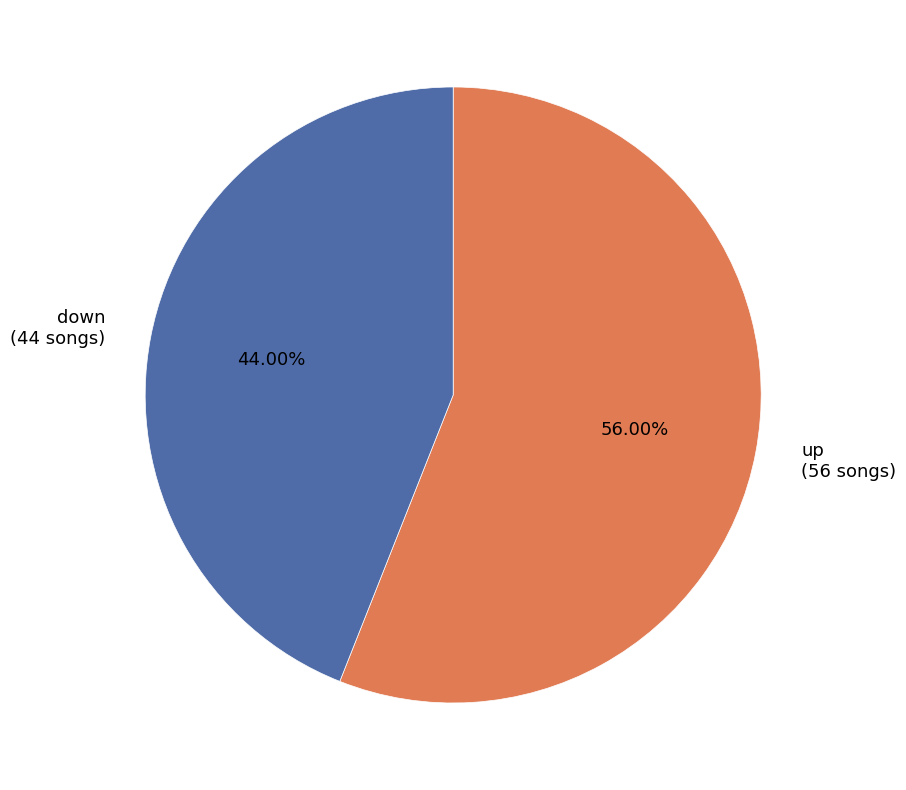

How many segments does this pie chart have?

2